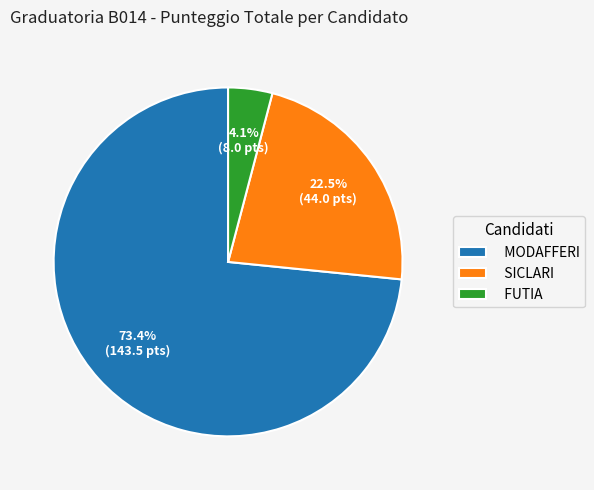

Does any single category account for the majority?

Yes